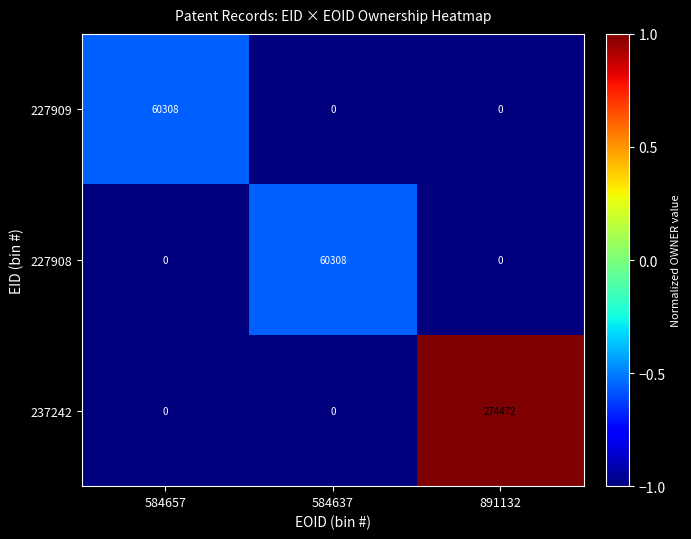

What is the spread (max minus min) of values at 584637?

60308